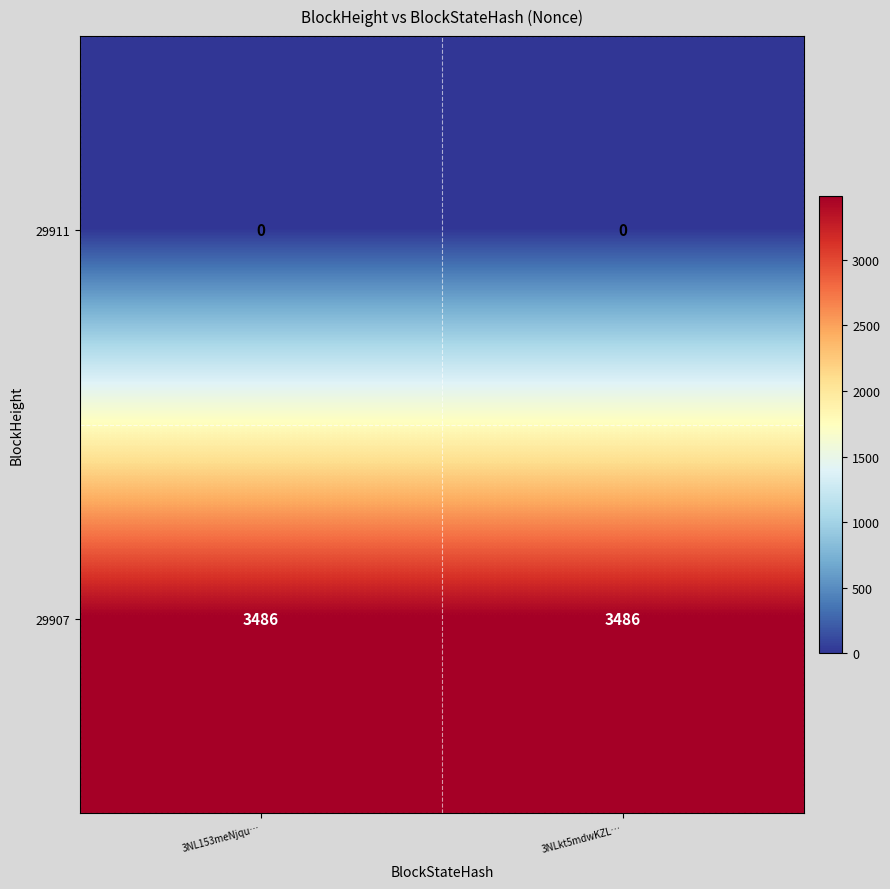

At how many categories does at least one series exceed 2996?

2